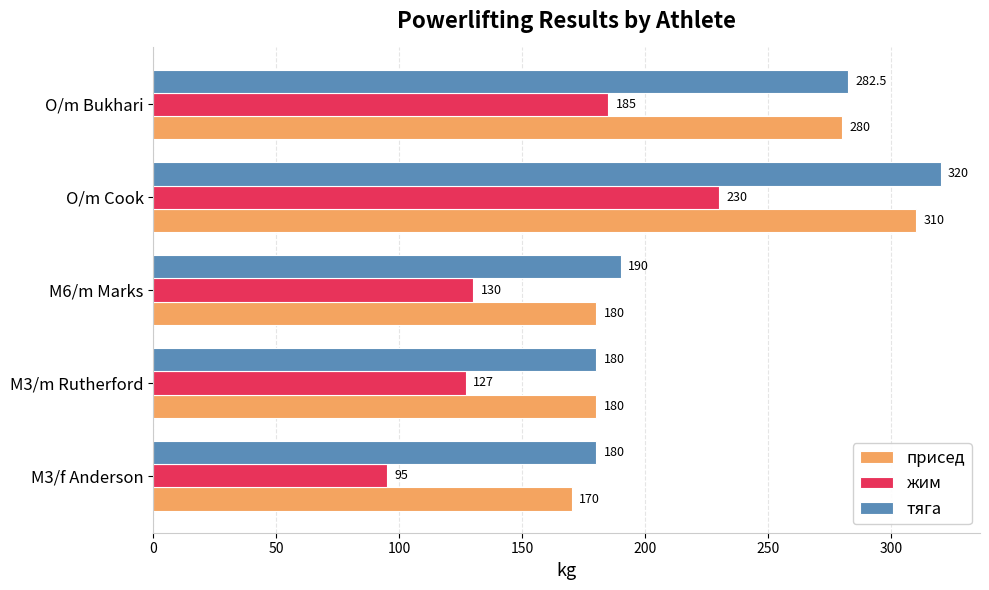

What is the lowest value of the жим series?

95.0